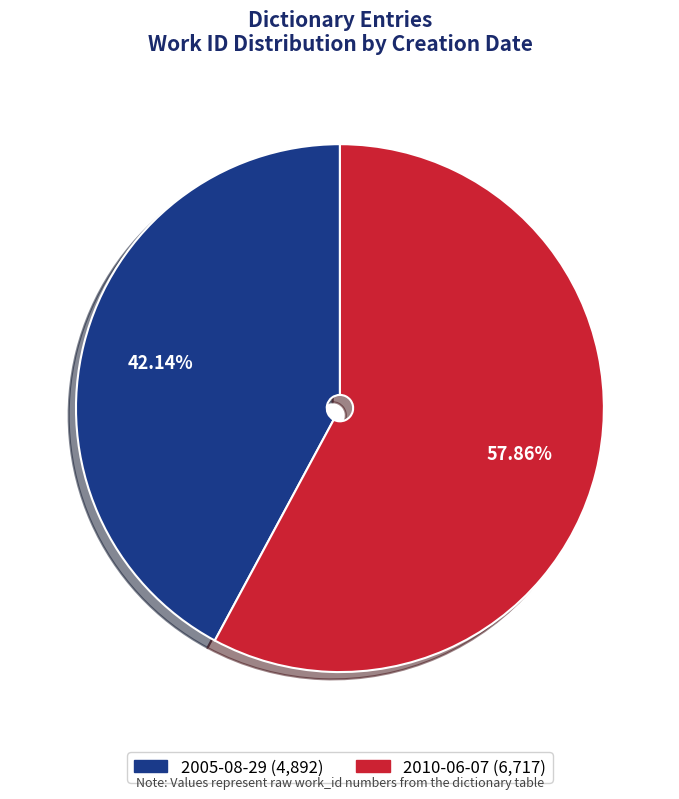

Does any single category account for the majority?

Yes